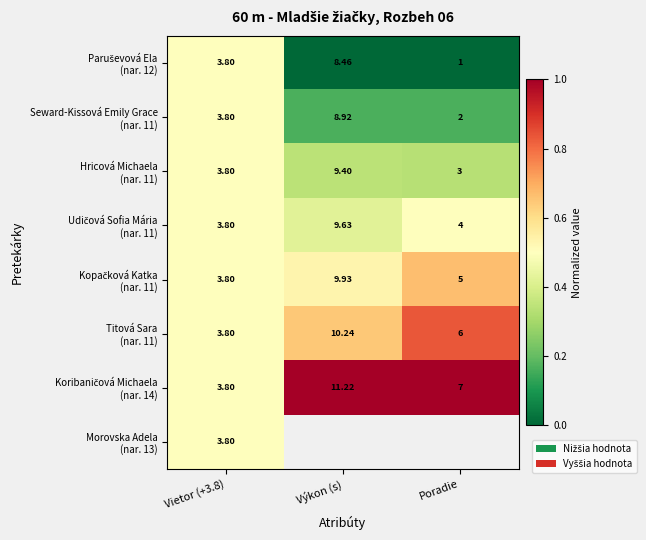

Which series has the largest total across all categories?

Koribaničová Michaela (nar. 14)